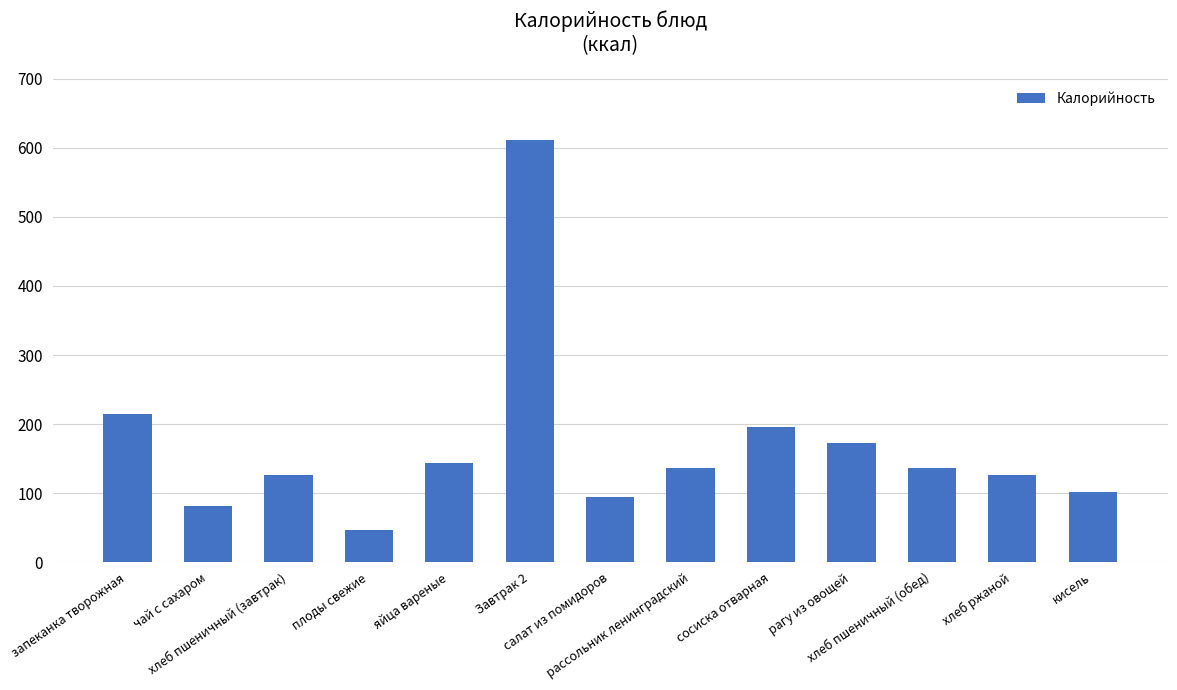

The value at Завтрак 2 is 612. True or false?

True